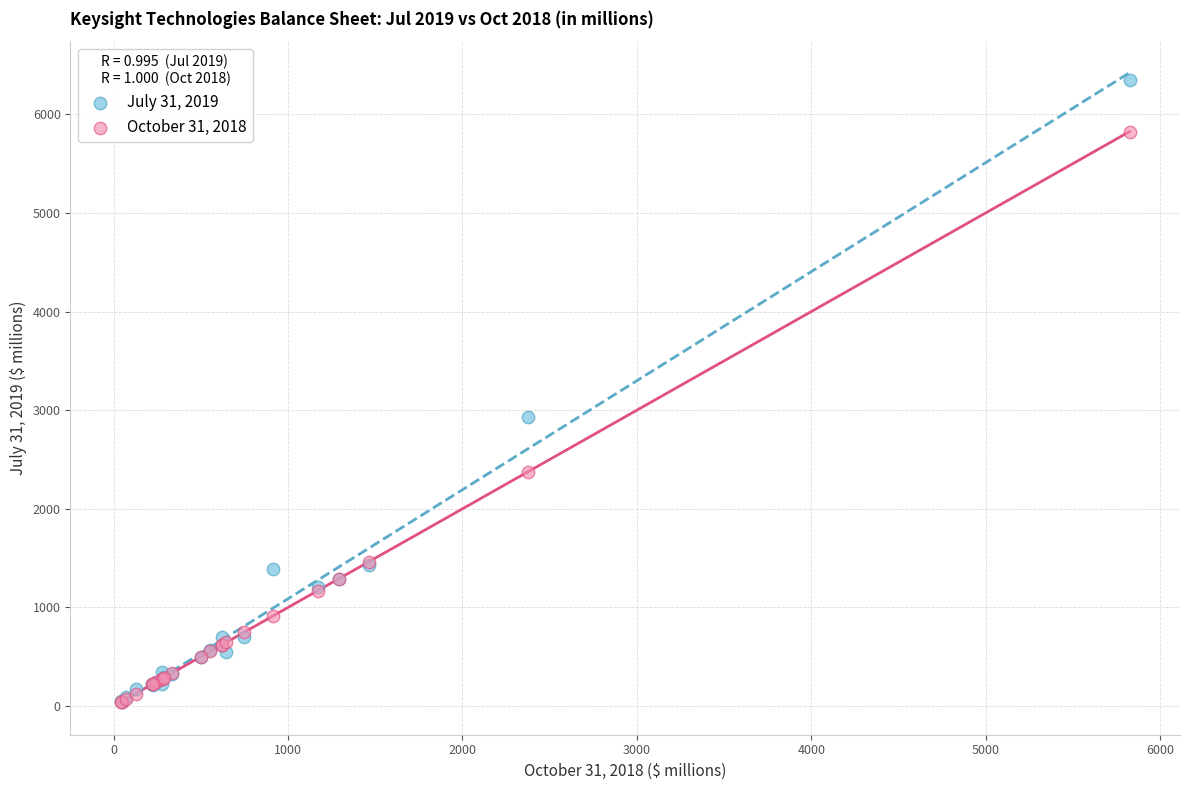

Across all series, what Y value is closest to 3195?

2935